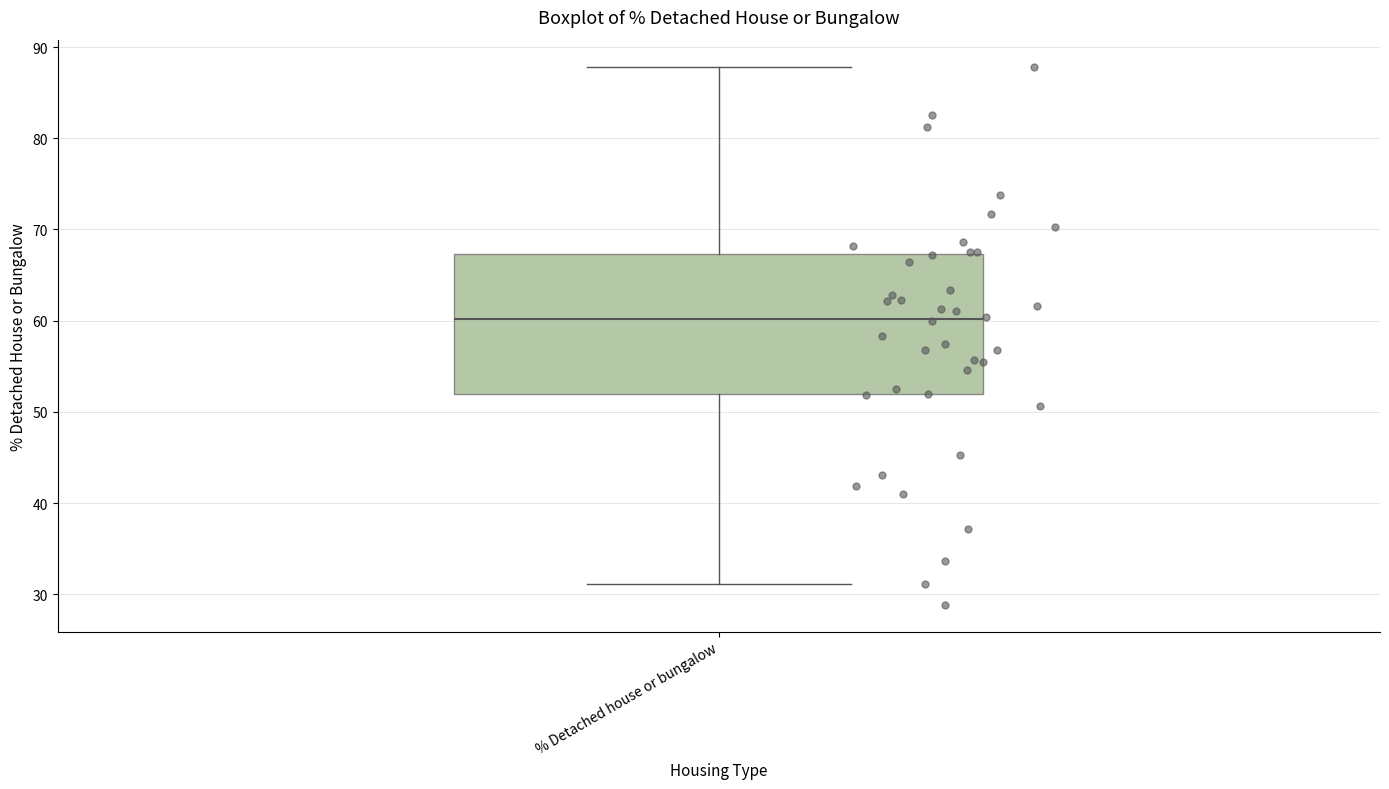

Where does the upper whisker of the box for % Detached house or bungalow end on the y-axis? The values are not printed on the chart, so give them approximately, as read against the axis.

88